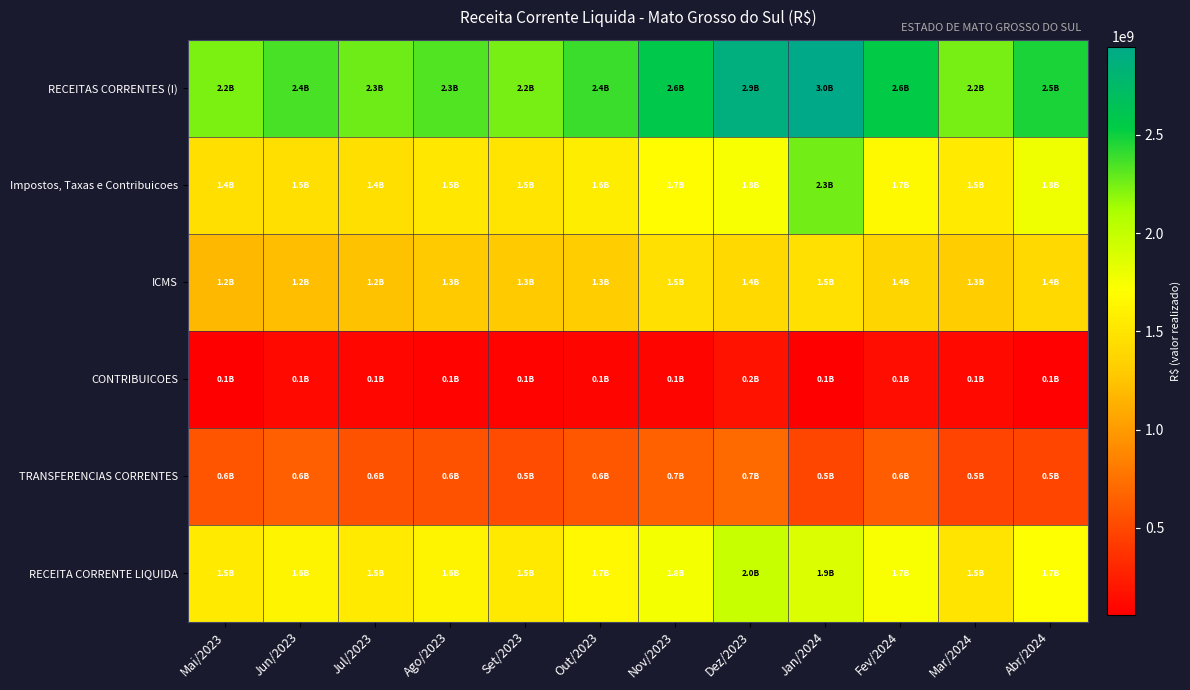

At which category does the chart reach its minimum across all series?

Jan/2024